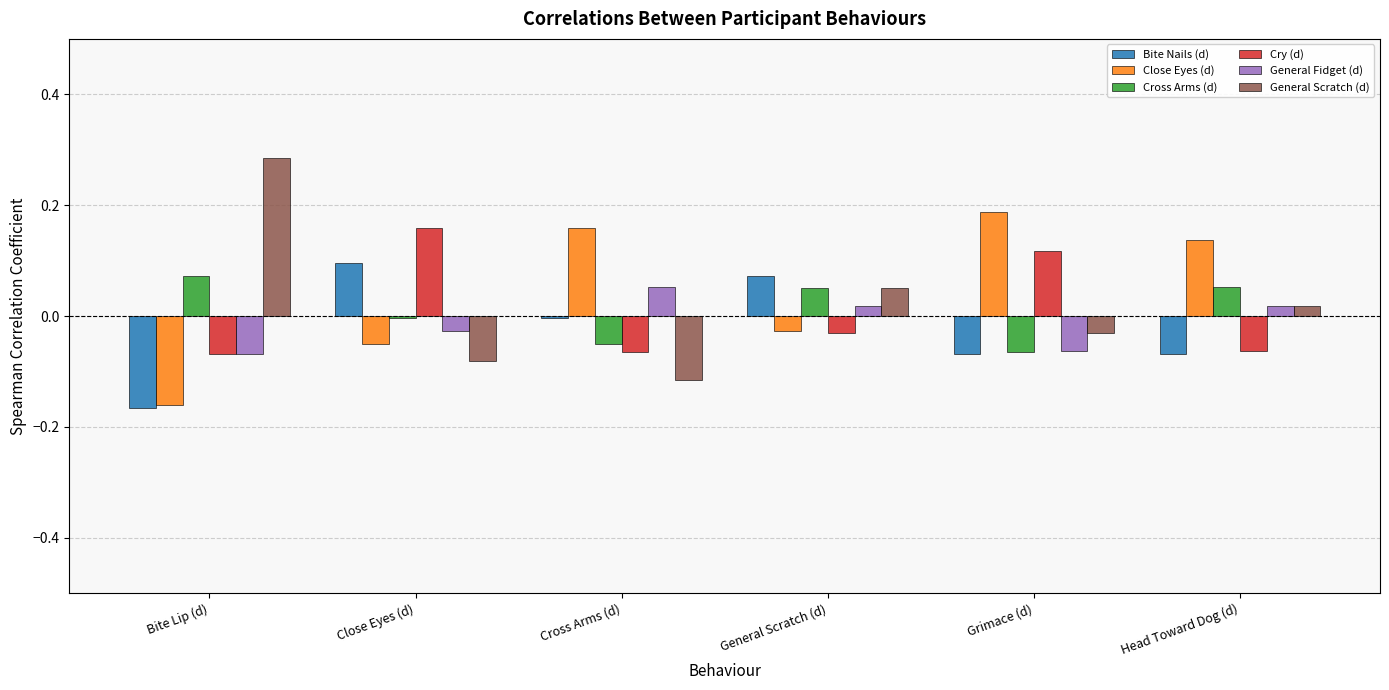

Where is Bite Nails (d) nearest to the value 0?

Cross Arms (d)